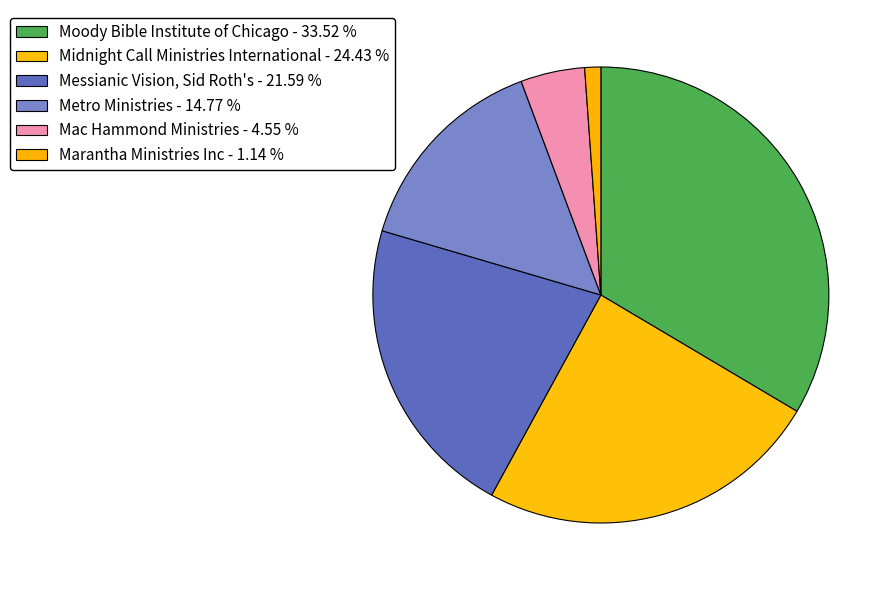

How many slices are in this pie chart?

6